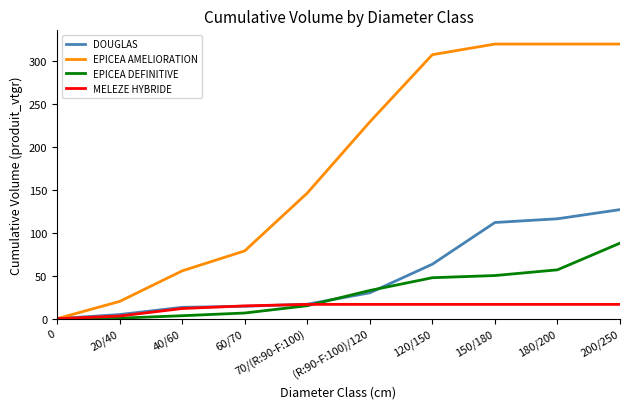

How many values in the EPICEA DEFINITIVE series are below 32?

5